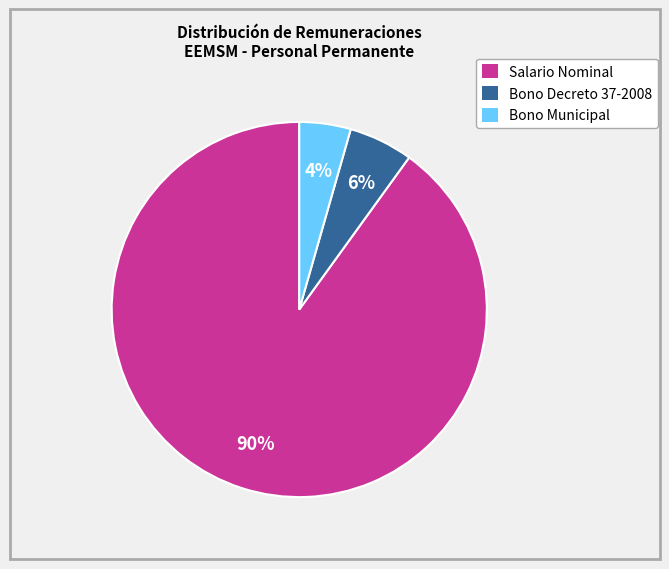

To the nearest percent, what is the difference between the largest and smallest slice percentages?

86%